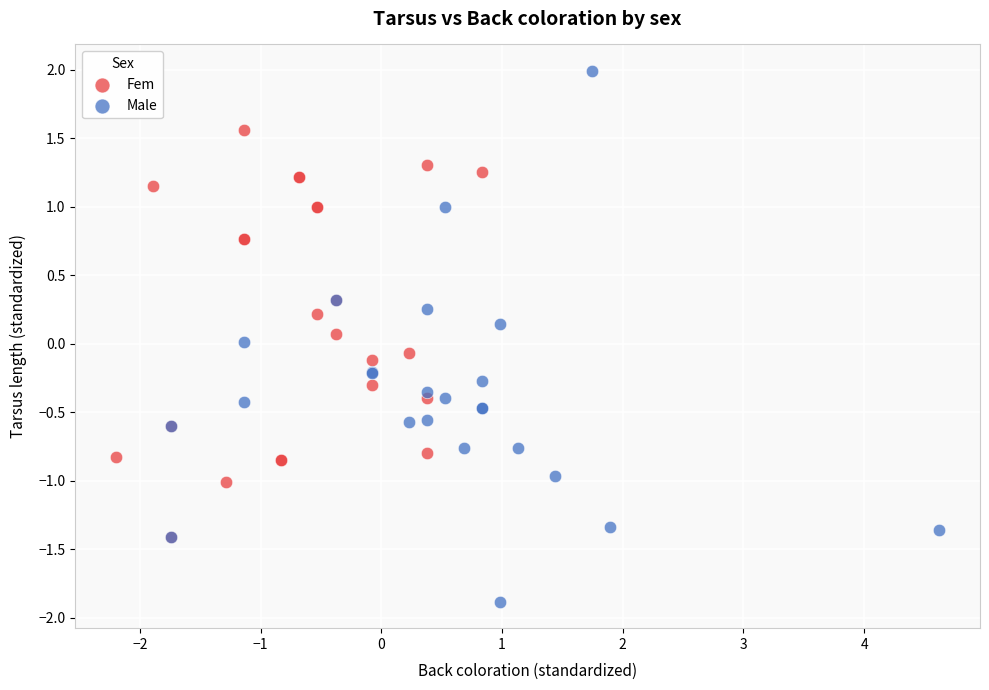

What are all the series names shown in the legend?

Fem, Male